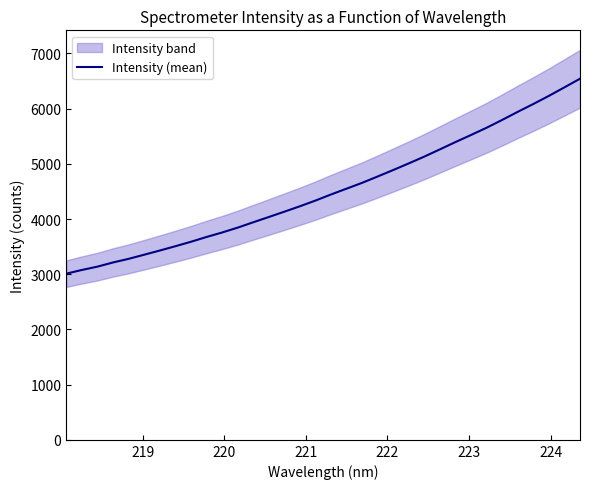

What is the difference between the maximum and minimum values?

3532.5